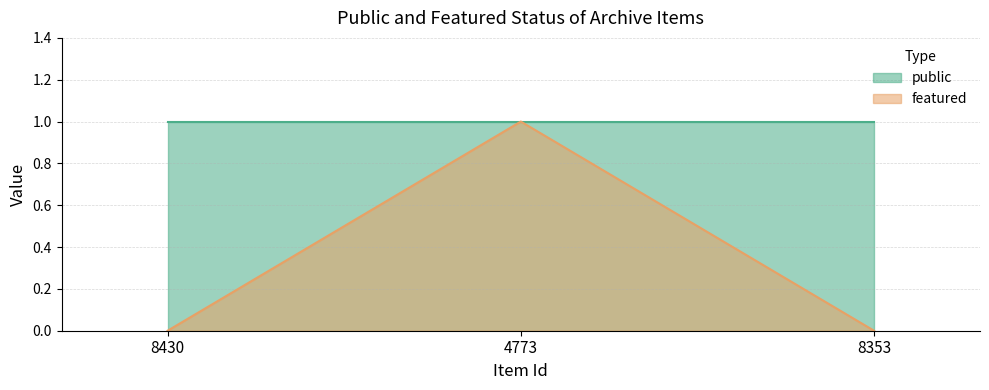

True or false: the data shows 1 at 4773.

True